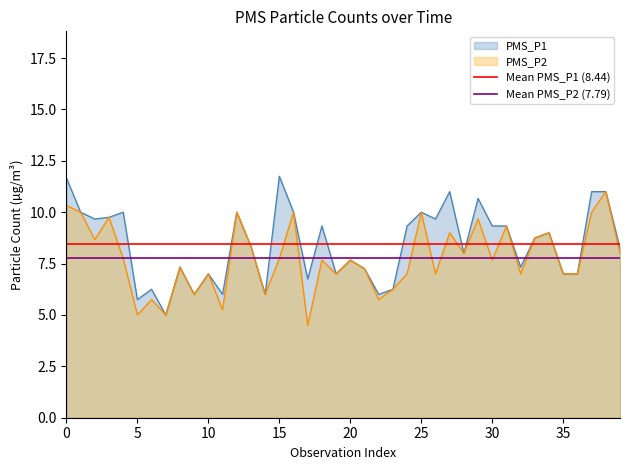

The value of PMS_P1 at 0 is 18.9. True or false?

False